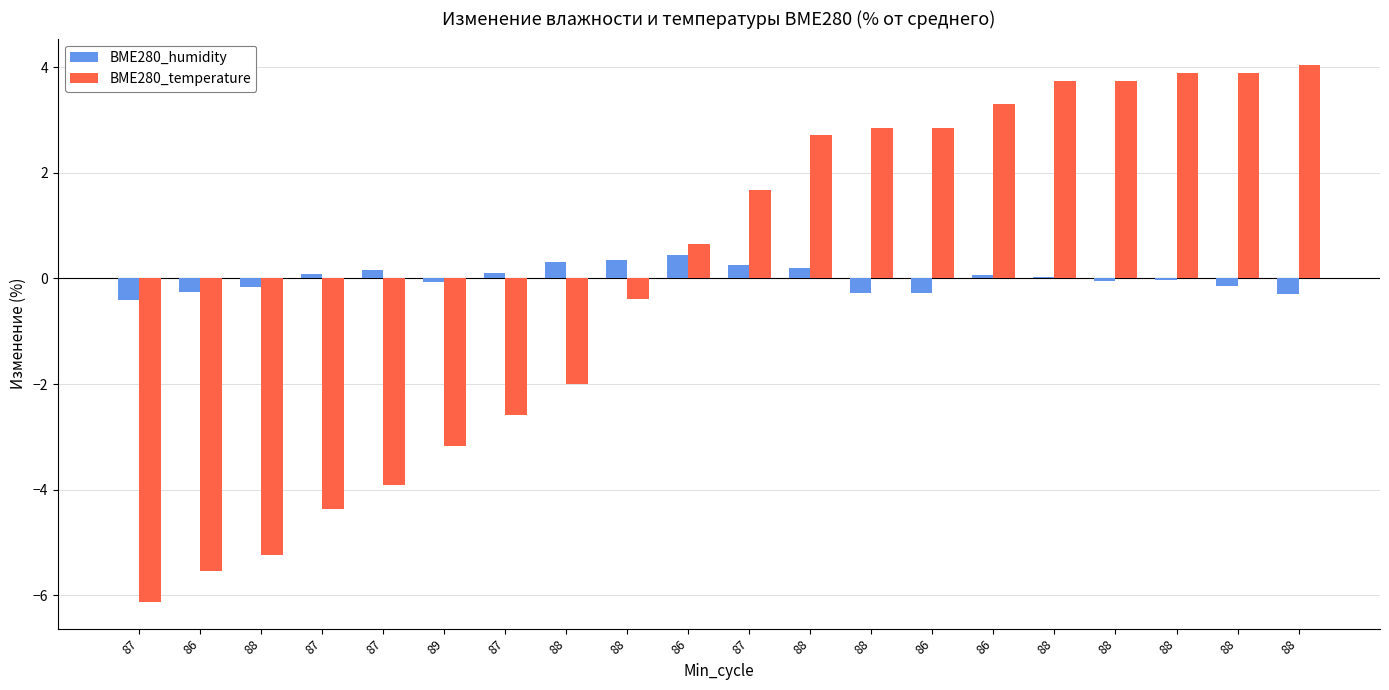

What is the highest value of the BME280_temperature series?

4.0